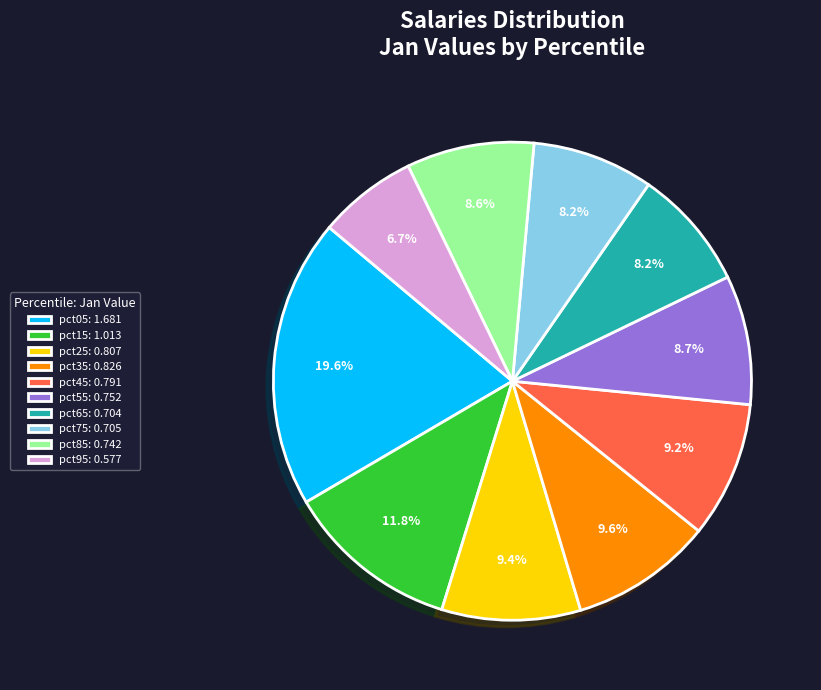

What percentage is the pct55 slice, to the nearest percent?

9%